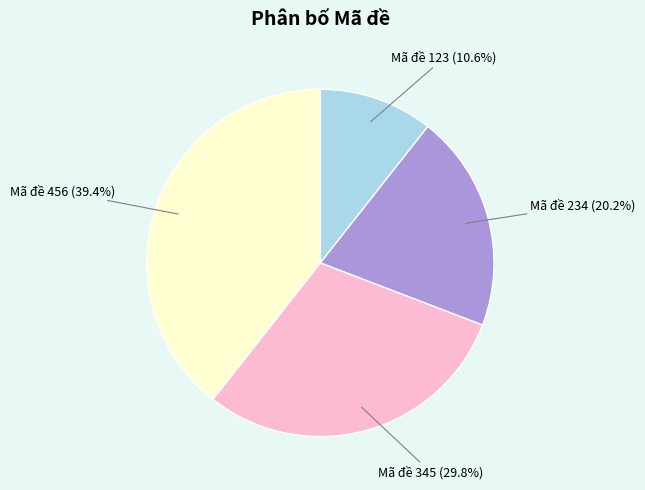

To the nearest percent, what percentage of the pie is Mã đề 234?

20%